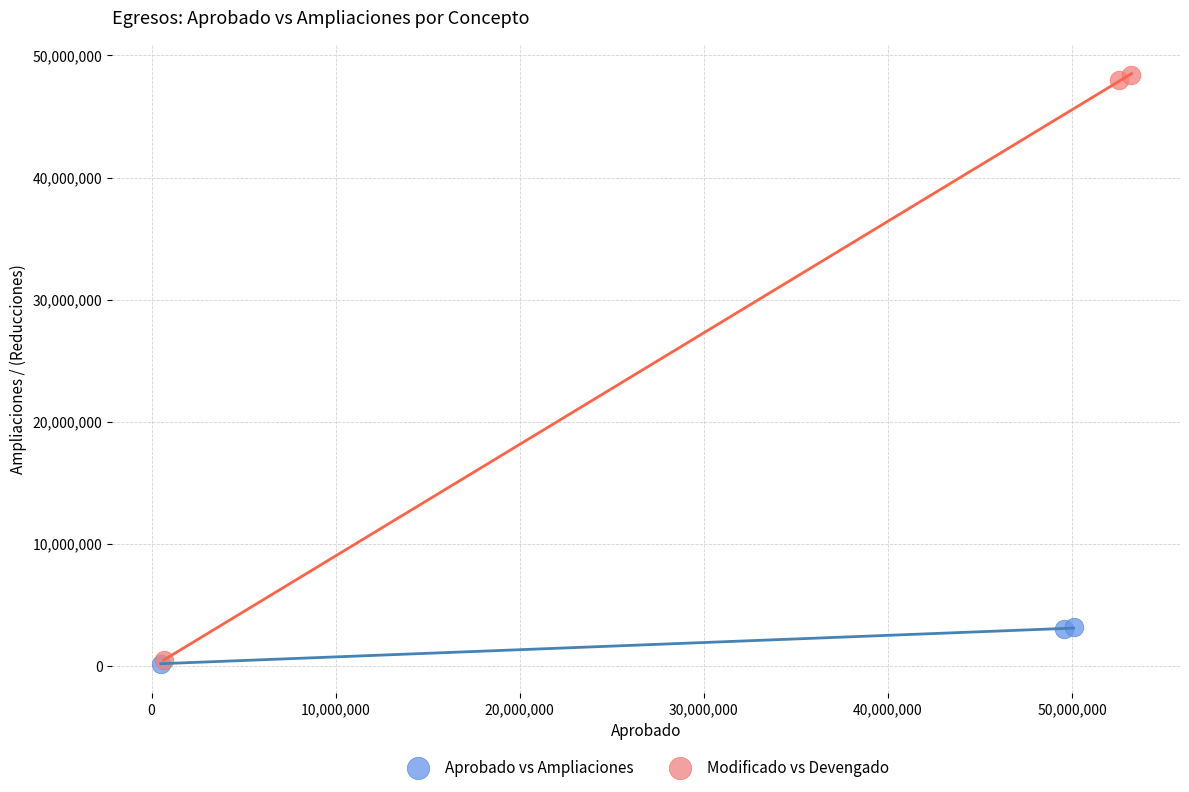

Which series reaches the maximum Y coordinate?

Modificado vs Devengado